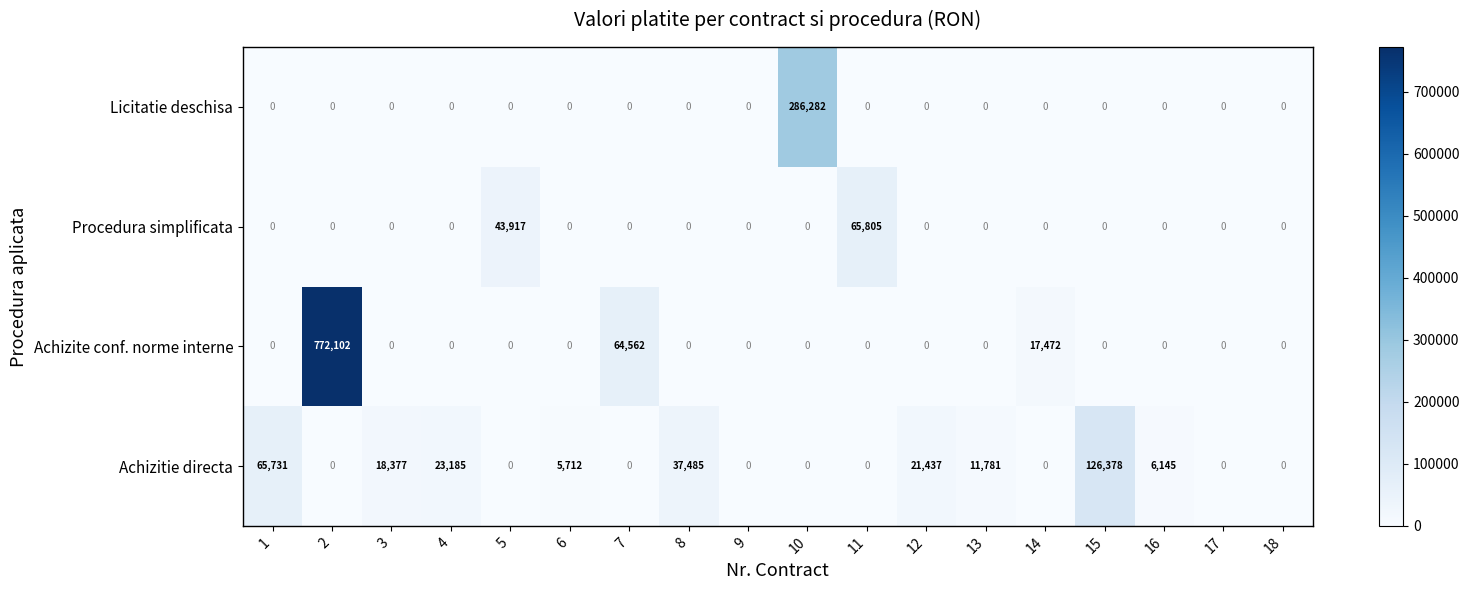

How many values in Achizite conf. norme interne are above zero?

3